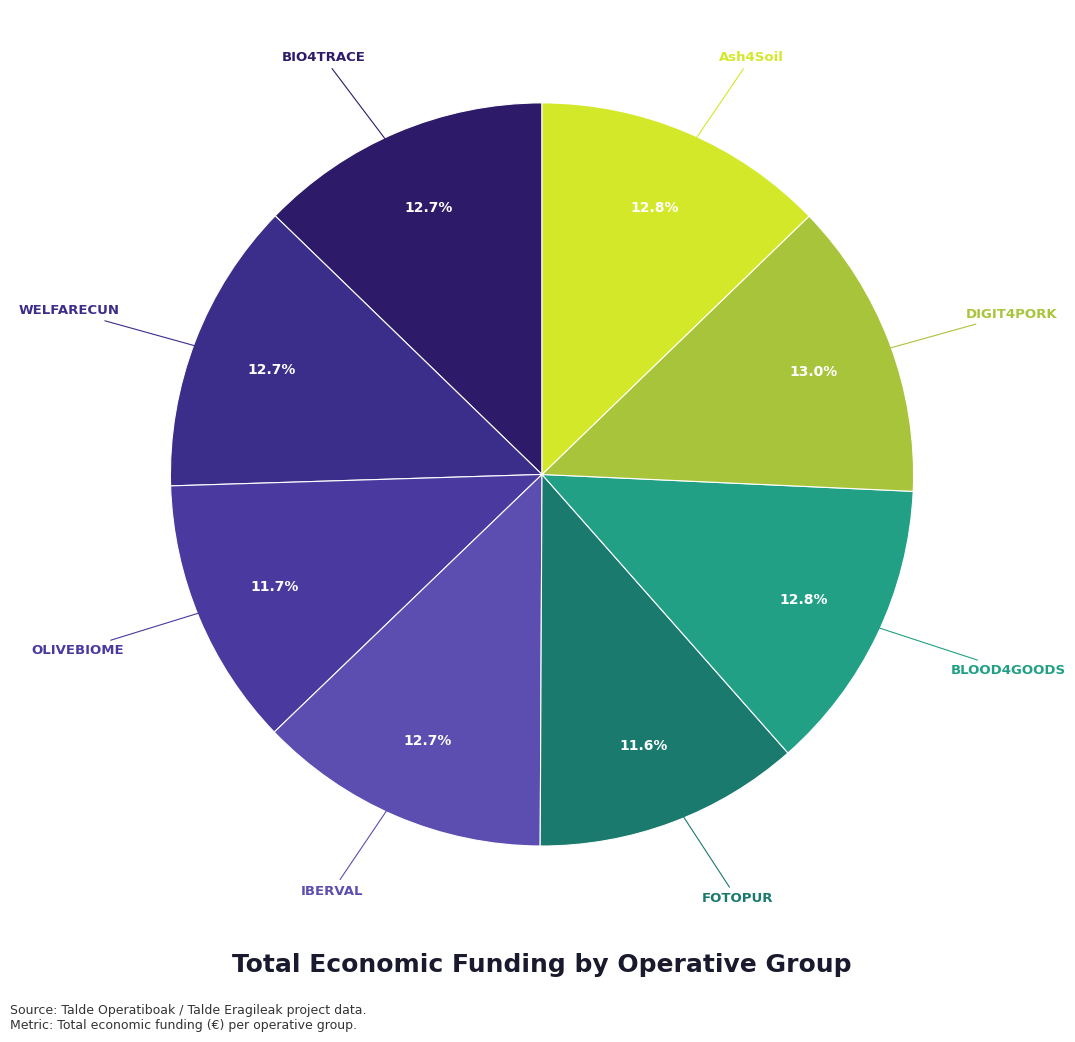

How many slices are in this pie chart?

8